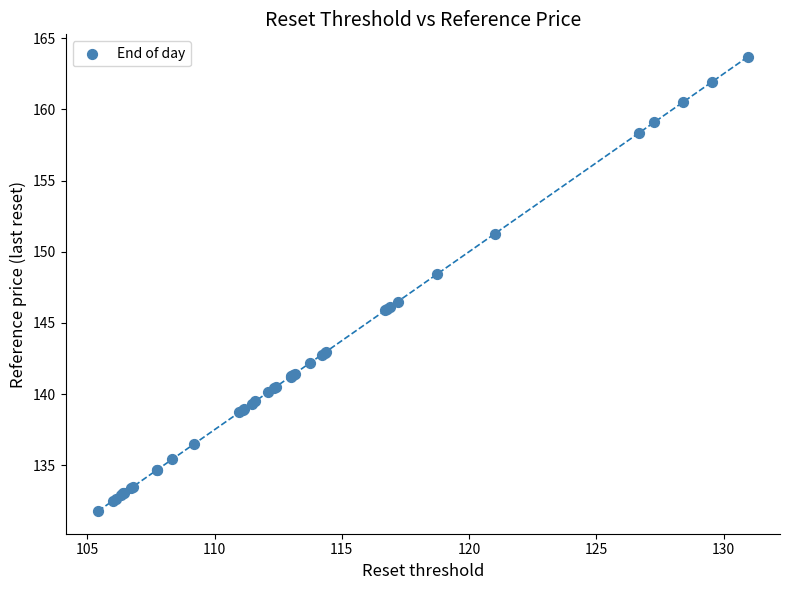

What Y value in the scatter plot is closest to 147?

146.5